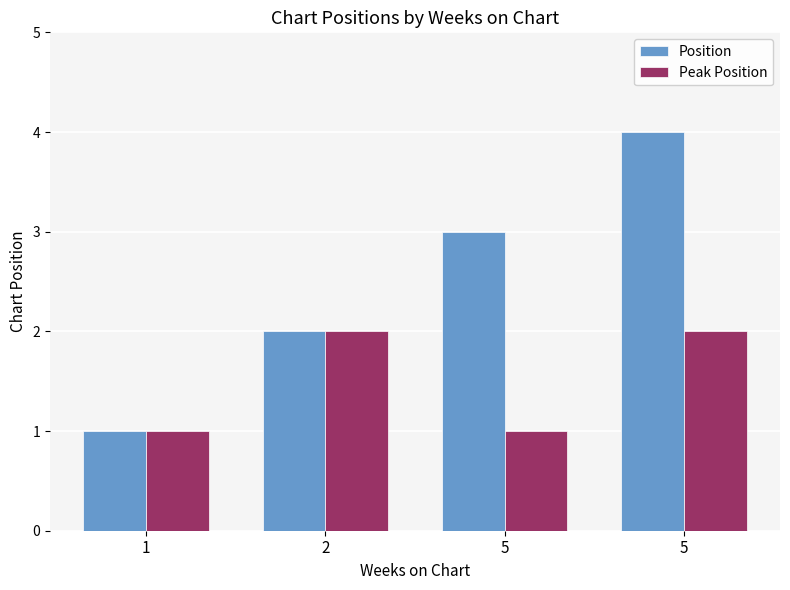

Which series has the largest total across all categories?

Position